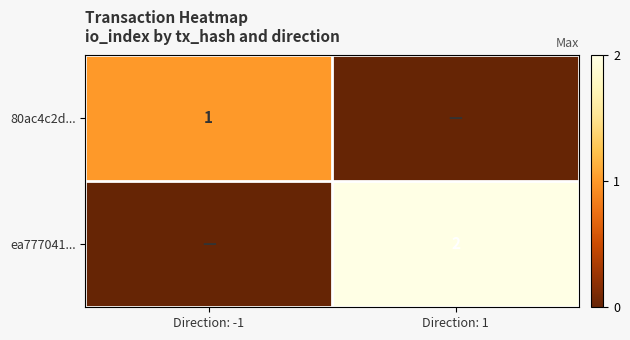

True or false: ea777041... has a value of 2 at Direction: 1.

True